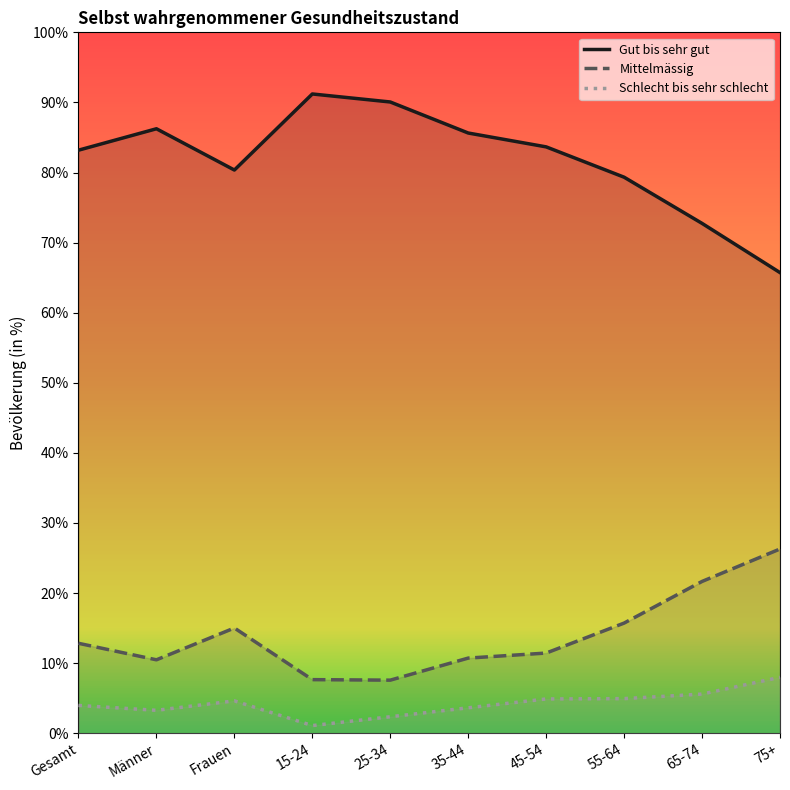

Rank the series at 45-54 from highest to lowest value.

Gut bis sehr gut, Mittelmässig, Schlecht bis sehr schlecht